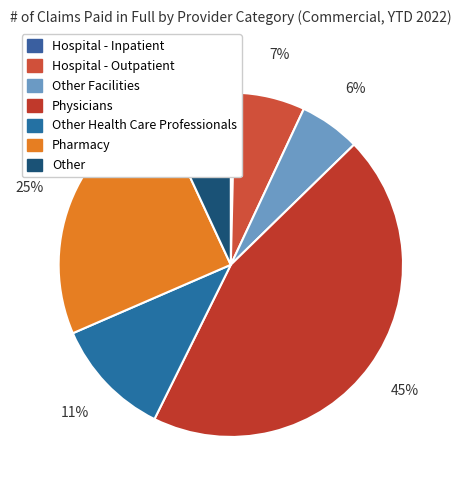

To the nearest percent, what is the average slice percentage?

14%